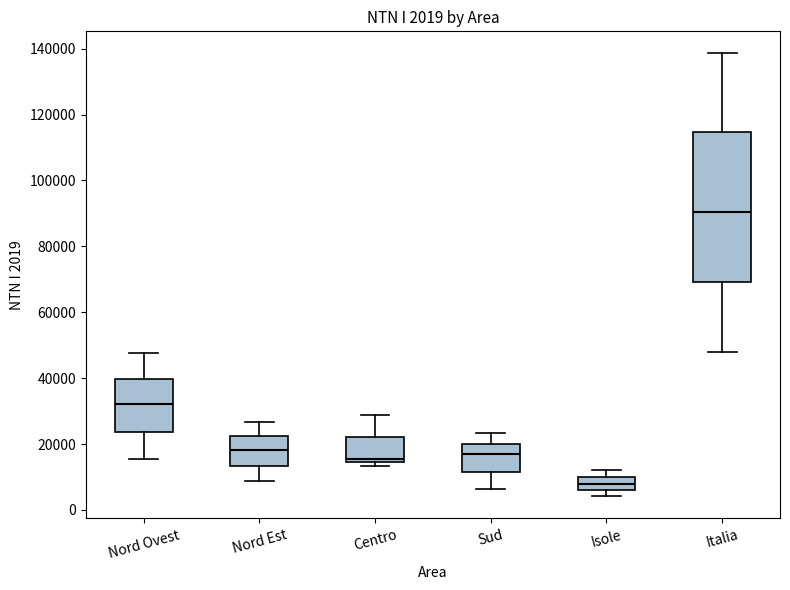

Which box is the tallest, from its lower edge to its upper edge?

Italia